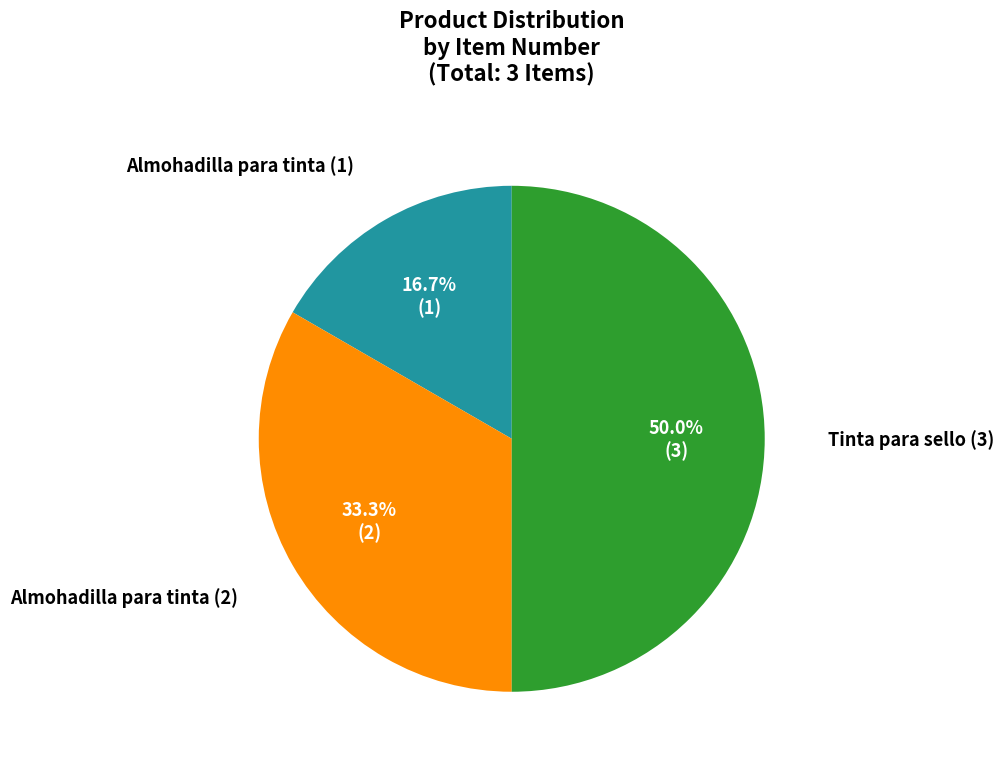

What is the smallest slice in the pie chart?

Almohadilla para tinta (1)